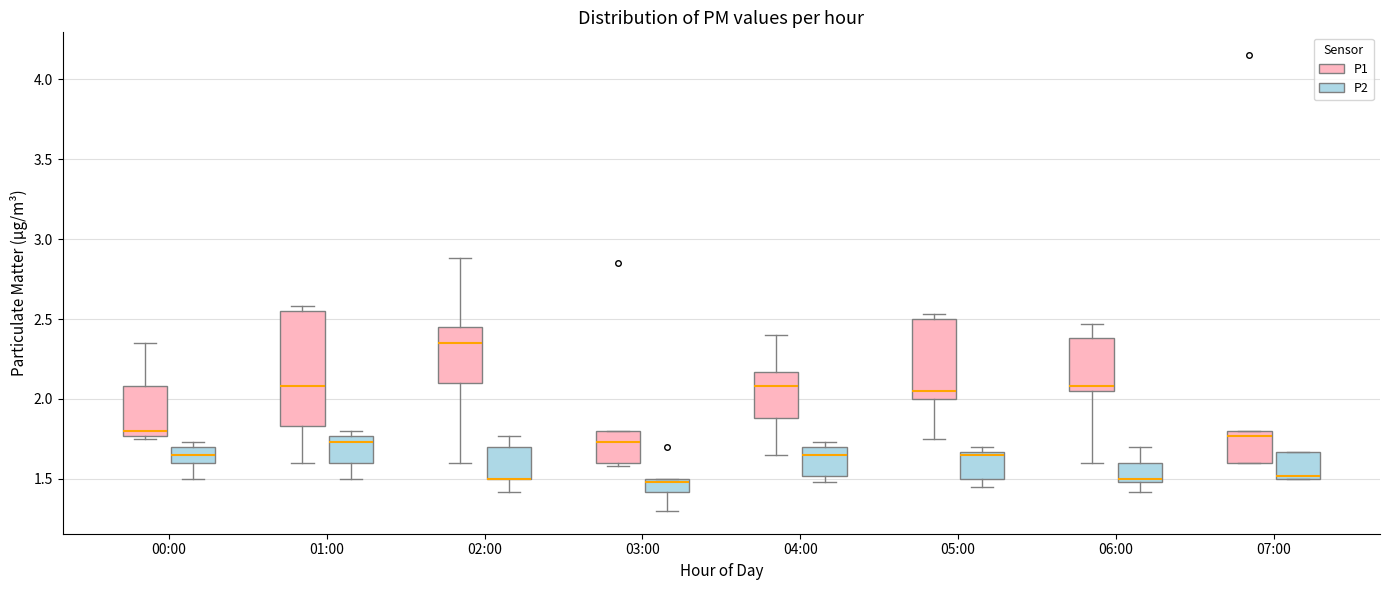

Comparing the boxes themselves (not the whiskers), which one is the tallest?

01:00 (P1)